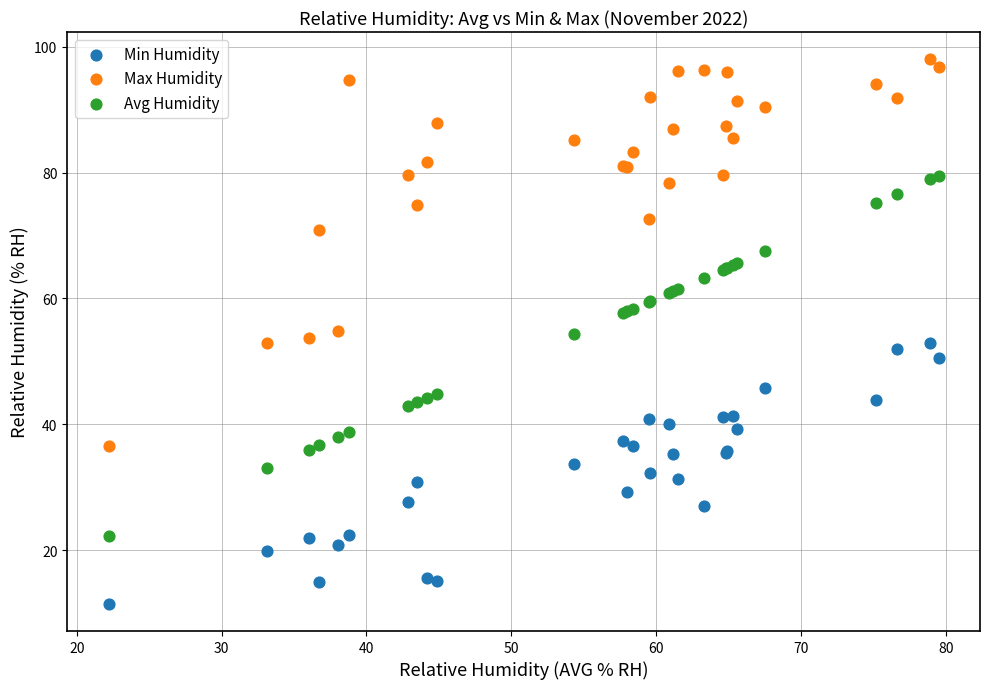

Which series contains the lowest Y value?

Min Humidity